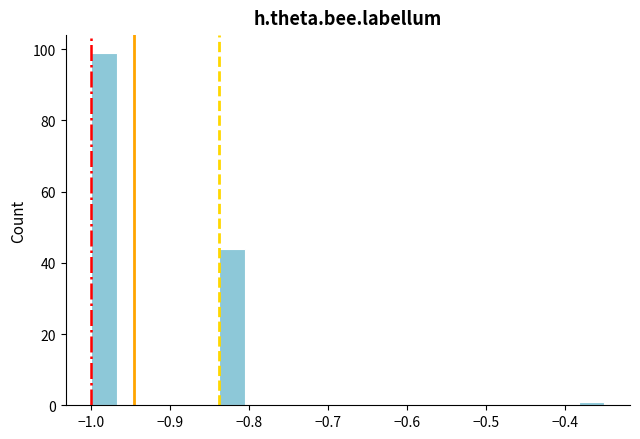

Read against the x-axis, roughly where is the centre of the tallest bar?

-0.98